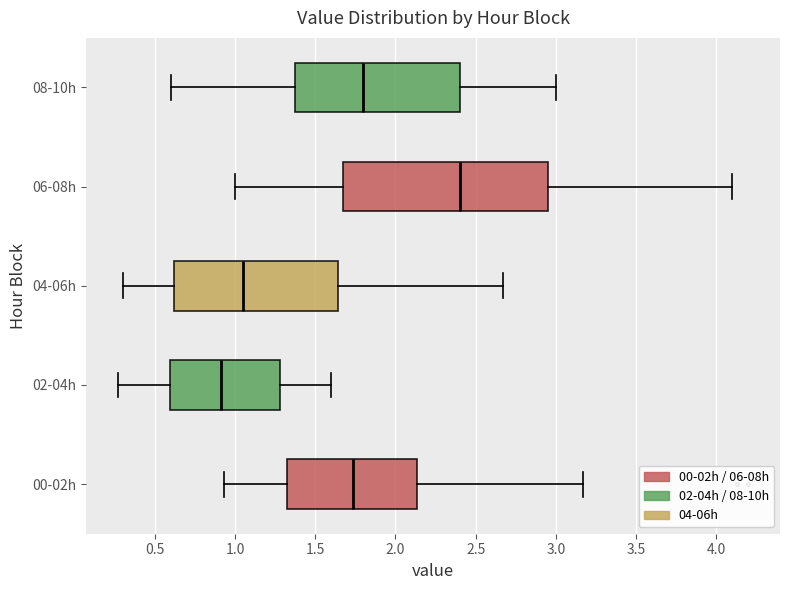

Reading bottom to top, transcribe this box plot: for each box, give where its median line is, the range the box spans, and where its two whiskers end, as read against the x-axis. The values are not printed on the chart, so give them approximately, as read against the axis.

00-02h: median 1.75, box 1.30 to 2.15, whiskers 0.95 to 3.15
02-04h: median 0.90, box 0.60 to 1.30, whiskers 0.25 to 1.60
04-06h: median 1.05, box 0.60 to 1.65, whiskers 0.30 to 2.65
06-08h: median 2.40, box 1.70 to 2.95, whiskers 1.00 to 4.10
08-10h: median 1.80, box 1.40 to 2.40, whiskers 0.60 to 3.00